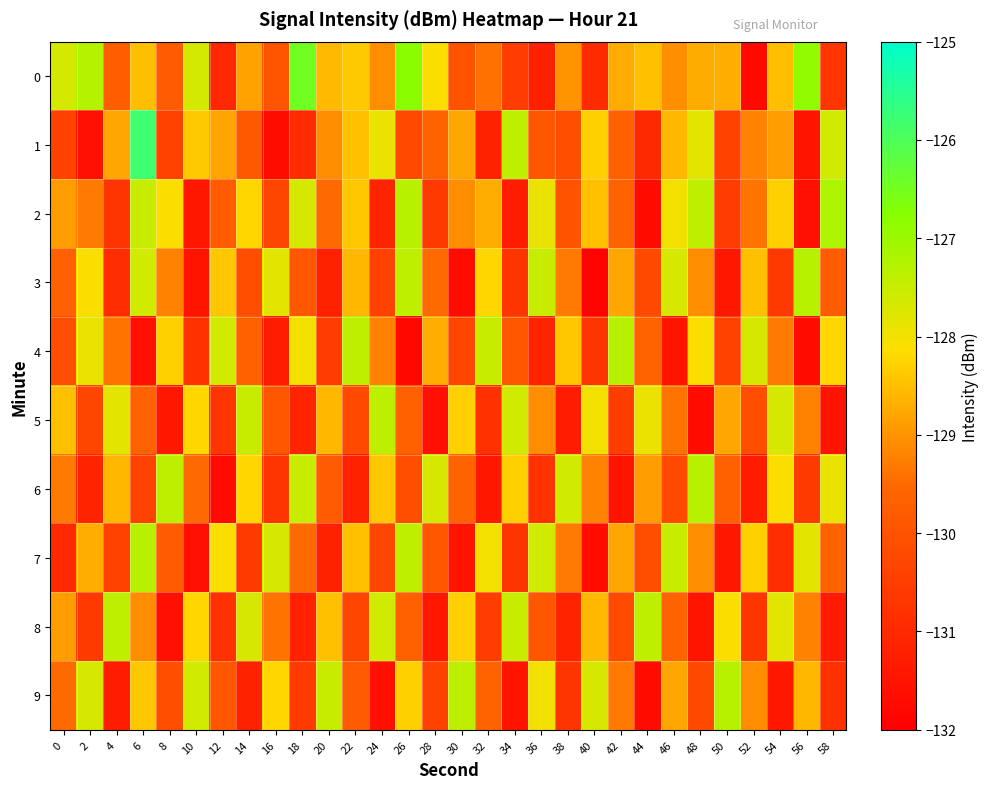

Reading left to right, extract all data points from this chart.

0: 0=-127.6	2=-127.3	4=-129.7	6=-128.5	8=-129.8	10=-127.6	12=-131.0	14=-128.8	16=-130.0	18=-126.5	20=-128.6	22=-128.4	24=-129.1	26=-126.8	28=-128.1	30=-130.0	32=-129.4	34=-130.5	36=-131.2	38=-129.0	40=-130.9	42=-128.7	44=-128.5	46=-129.0	48=-128.7	50=-128.7	52=-131.7	54=-128.5	56=-126.9	58=-130.7
1: 0=-130.4	2=-131.6	4=-128.8	6=-125.8	8=-130.4	10=-128.4	12=-128.8	14=-129.8	16=-131.6	18=-130.9	20=-129.1	22=-128.5	24=-127.9	26=-130.2	28=-129.6	30=-128.8	32=-131.2	34=-127.4	36=-129.9	38=-130.1	40=-128.3	42=-129.7	44=-131.0	46=-128.6	48=-127.8	50=-130.4	52=-129.2	54=-128.9	56=-131.5	58=-127.6
2: 0=-128.9	2=-129.3	4=-130.7	6=-127.5	8=-128.1	10=-131.4	12=-129.8	14=-128.2	16=-130.3	18=-127.7	20=-129.5	22=-128.4	24=-131.1	26=-127.3	28=-130.6	30=-129.1	32=-128.7	34=-131.3	36=-127.9	38=-130.0	40=-128.5	42=-129.6	44=-131.7	46=-128.0	48=-127.4	50=-130.5	52=-129.4	54=-128.3	56=-131.6	58=-127.2
3: 0=-129.7	2=-128.1	4=-130.9	6=-127.6	8=-129.2	10=-131.5	12=-128.4	14=-130.1	16=-127.8	18=-129.9	20=-131.2	22=-128.6	24=-130.4	26=-127.4	28=-129.5	30=-131.7	32=-128.2	34=-130.7	36=-127.5	38=-129.3	40=-131.9	42=-128.8	44=-130.2	46=-127.7	48=-129.1	50=-131.4	52=-128.5	54=-130.6	56=-127.3	58=-129.8
4: 0=-130.1	2=-127.9	4=-129.4	6=-131.6	8=-128.3	10=-130.8	12=-127.6	14=-129.7	16=-131.3	18=-128.0	20=-130.5	22=-127.4	24=-129.2	26=-131.8	28=-128.7	30=-130.3	32=-127.5	34=-129.9	36=-131.1	38=-128.4	40=-130.7	42=-127.3	44=-129.6	46=-131.5	48=-128.1	50=-130.4	52=-127.7	54=-129.3	56=-131.7	58=-128.2
5: 0=-128.5	2=-130.3	4=-127.8	6=-129.6	8=-131.4	10=-128.2	12=-130.7	14=-127.5	16=-129.9	18=-131.1	20=-128.6	22=-130.2	24=-127.4	26=-129.7	28=-131.6	30=-128.3	32=-130.8	34=-127.6	36=-129.1	38=-131.3	40=-128.0	42=-130.5	44=-127.9	46=-129.4	48=-131.7	50=-128.8	52=-130.1	54=-127.7	56=-129.2	58=-131.5
6: 0=-129.3	2=-131.1	4=-128.6	6=-130.4	8=-127.4	10=-129.5	12=-131.7	14=-128.2	16=-130.7	18=-127.5	20=-129.8	22=-131.2	24=-128.4	26=-130.1	28=-127.7	30=-129.6	32=-131.4	34=-128.3	36=-130.8	38=-127.6	40=-129.2	42=-131.5	44=-128.9	46=-130.2	48=-127.3	50=-129.7	52=-131.3	54=-128.1	56=-130.6	58=-127.9
7: 0=-131.0	2=-128.7	4=-130.4	6=-127.3	8=-129.8	10=-131.6	12=-128.1	14=-130.6	16=-127.7	18=-129.5	20=-131.2	22=-128.5	24=-130.3	26=-127.4	28=-129.9	30=-131.5	32=-128.0	34=-130.7	36=-127.6	38=-129.3	40=-131.7	42=-128.8	44=-130.1	46=-127.5	48=-129.1	50=-131.4	52=-128.3	54=-130.9	56=-127.8	58=-129.6
8: 0=-128.9	2=-130.6	4=-127.4	6=-129.1	8=-131.6	10=-128.2	12=-130.8	14=-127.7	16=-129.4	18=-131.2	20=-128.5	22=-130.3	24=-127.6	26=-129.7	28=-131.4	30=-128.3	32=-130.5	34=-127.5	36=-129.9	38=-131.1	40=-128.6	42=-130.2	44=-127.4	46=-129.6	48=-131.5	50=-128.1	52=-130.7	54=-127.8	56=-129.2	58=-131.3
9: 0=-129.5	2=-127.7	4=-131.3	6=-128.4	8=-130.1	10=-127.6	12=-129.9	14=-131.2	16=-128.2	18=-130.6	20=-127.5	22=-129.8	24=-131.6	26=-128.3	28=-130.4	30=-127.4	32=-129.6	34=-131.5	36=-128.0	38=-130.7	40=-127.7	42=-129.3	44=-131.7	46=-128.8	48=-130.2	50=-127.3	52=-129.1	54=-131.4	56=-128.6	58=-130.8